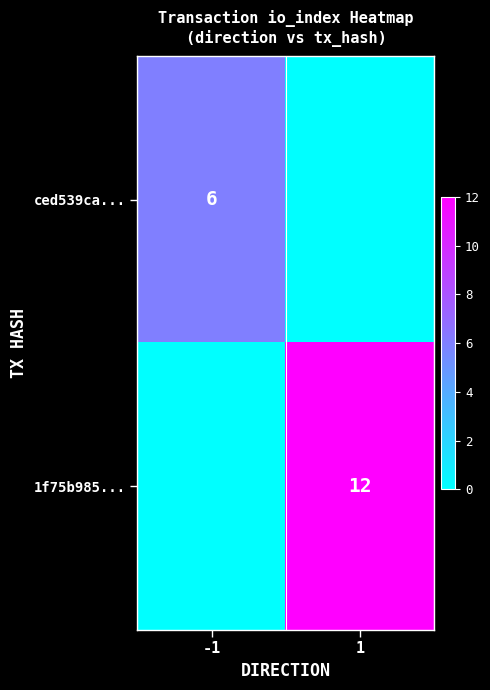

What is the average value of the ced539ca... series?

3.0